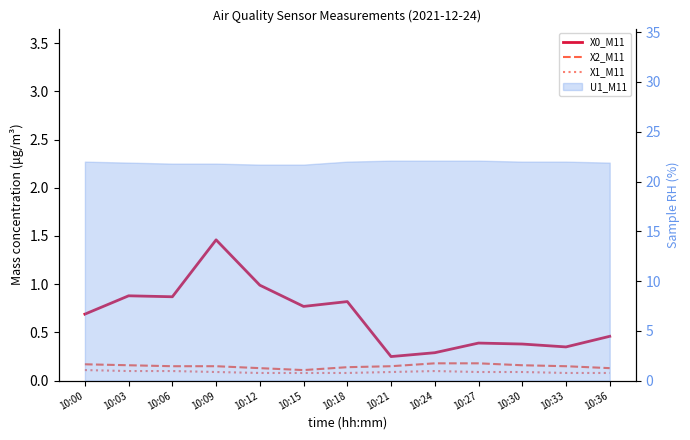

True or false: X0_M11 and X1_M11 intersect in this chart.

False